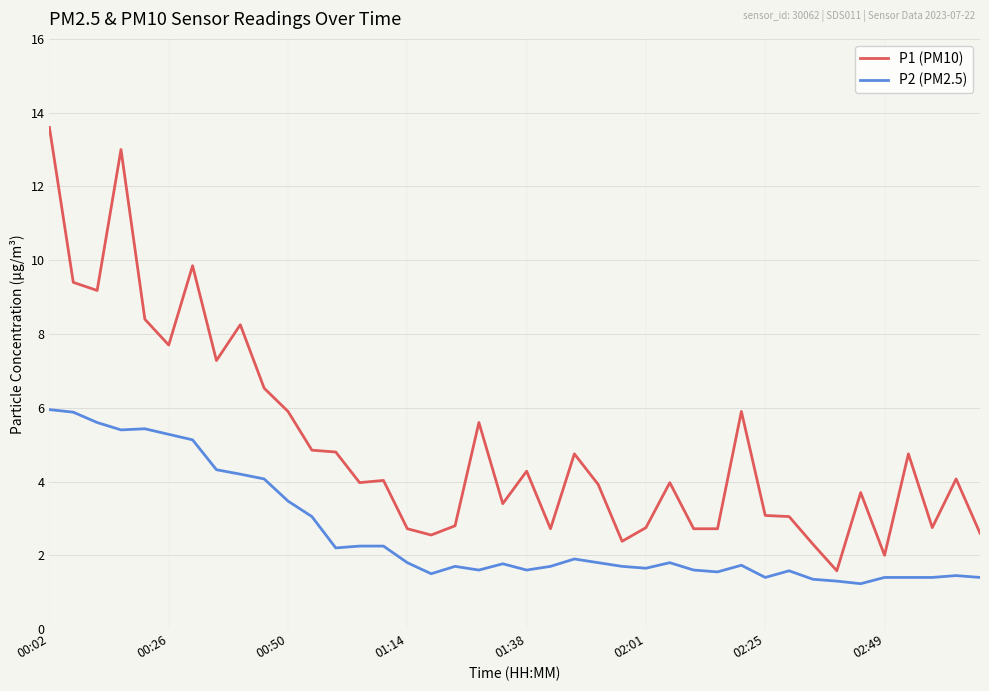

Which series has the largest total across all categories?

P1 (PM10)